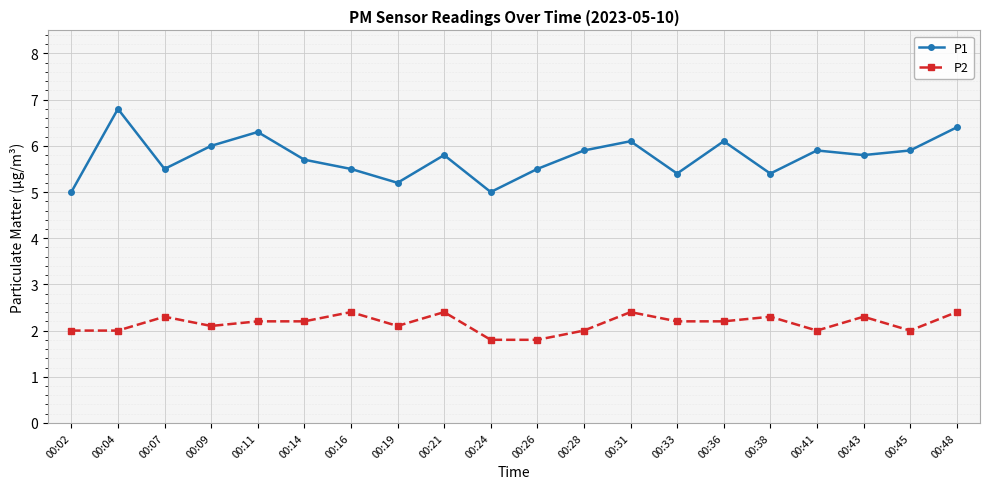

At which label does P1 reach its peak?

00:04